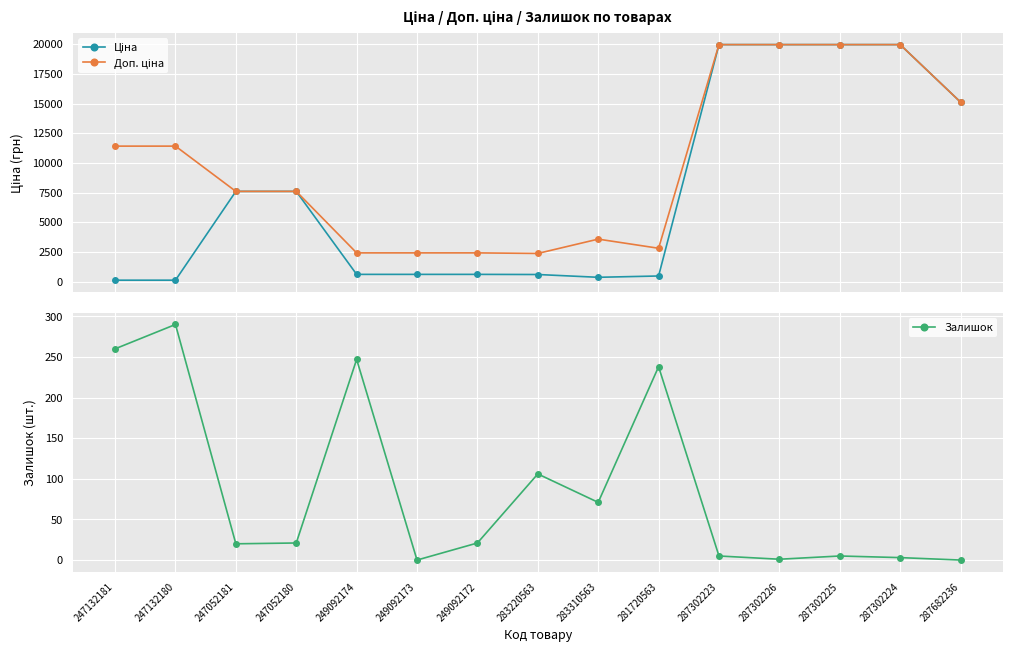

Is this an area chart (filled region under the line)?

No